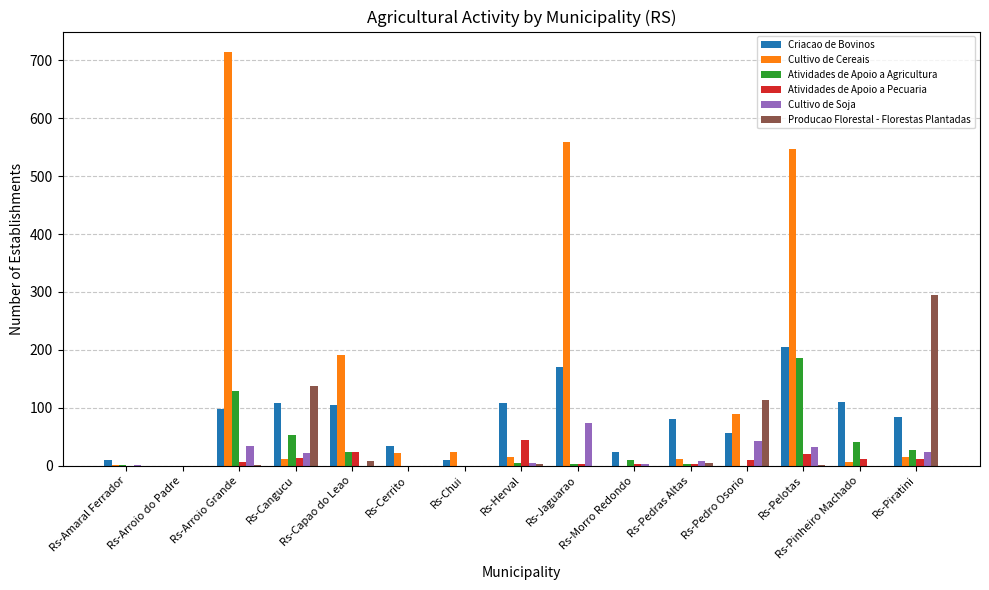

Count the number of categories in the chart.

15